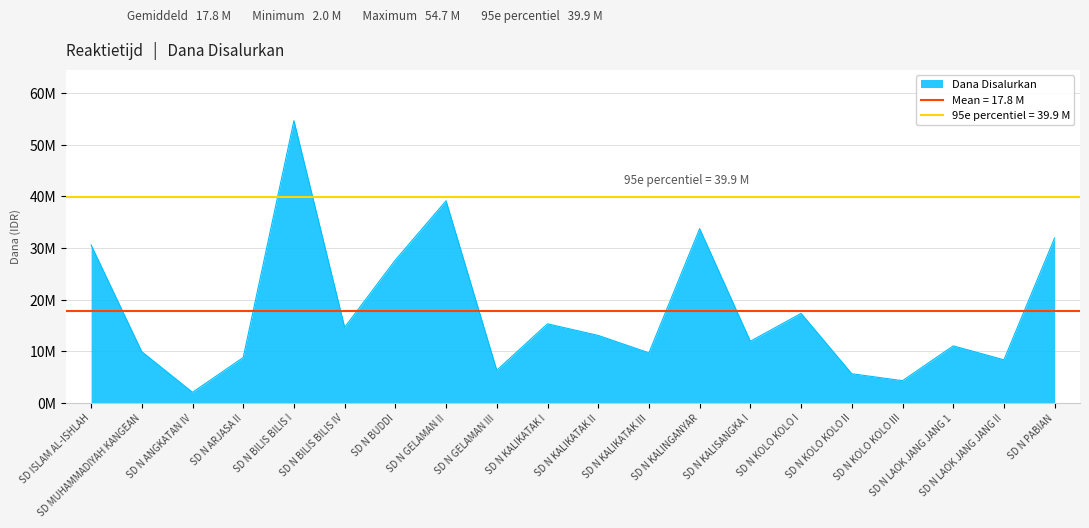

How many data points are less than 13050000?

10